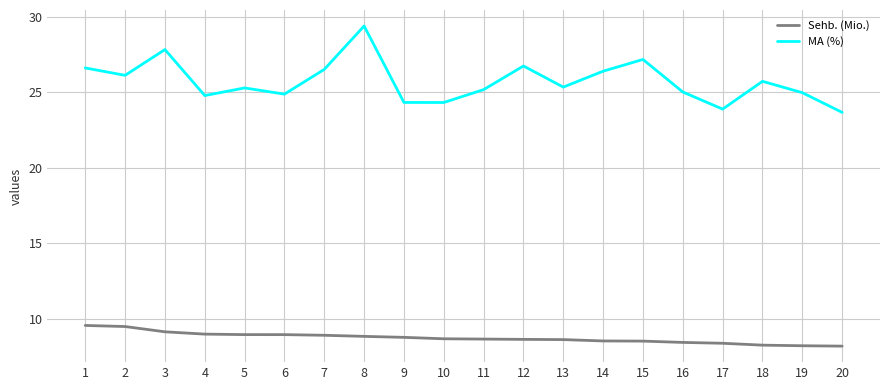

What is the maximum value for MA (%)?

29.4